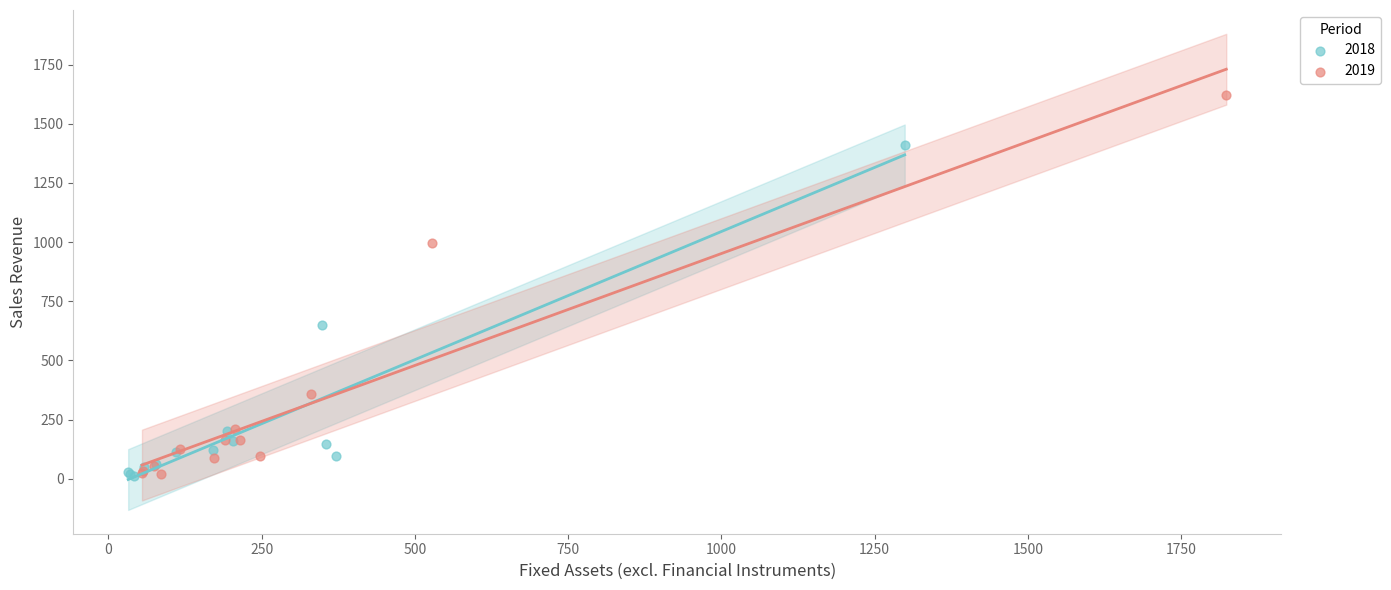

Which series has the largest Y range (max minus min)?

2019